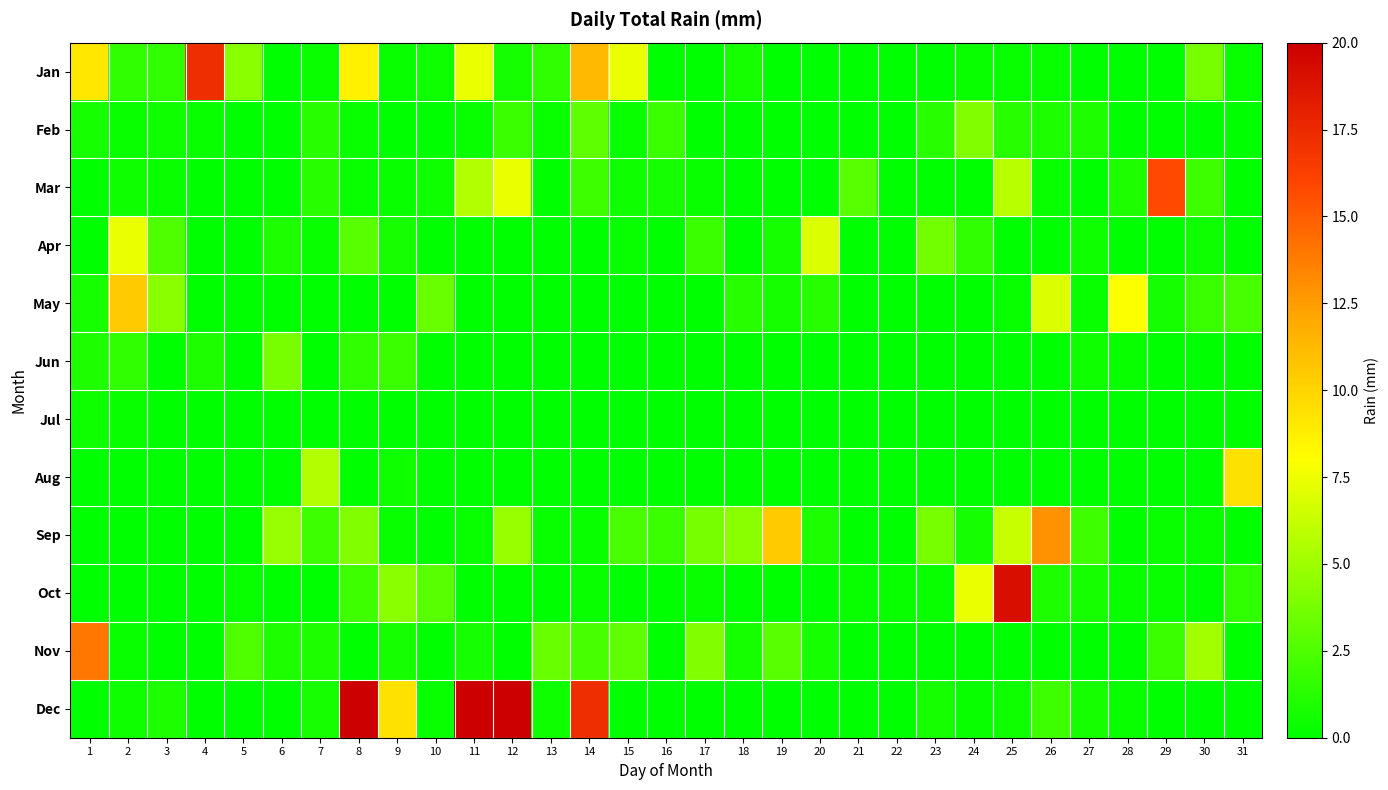

Which has a higher value, 18 or 21?

18